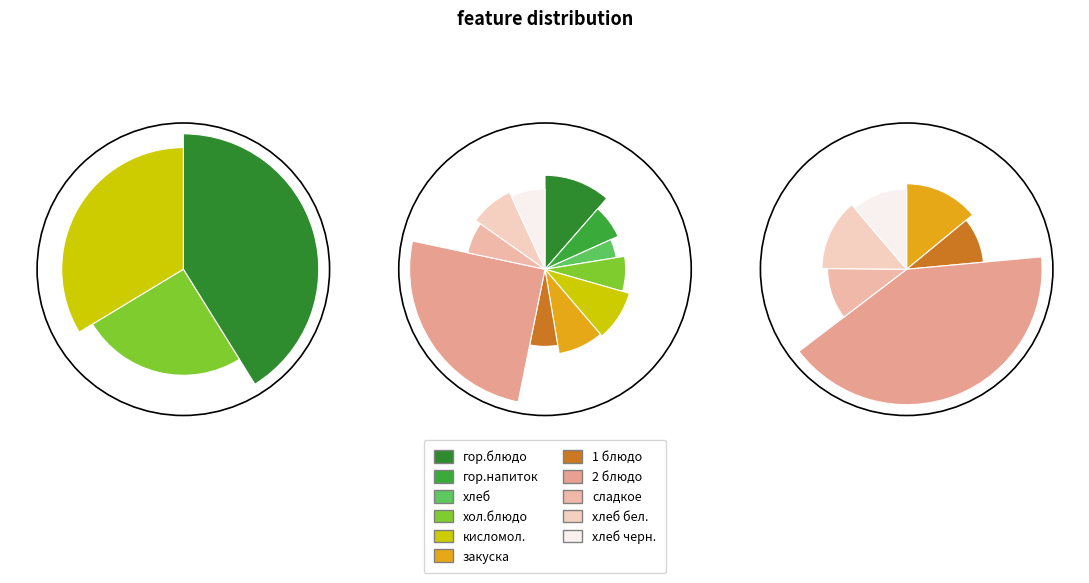

To the nearest percent, what percentage of the pie is хлеб бел.?

8%